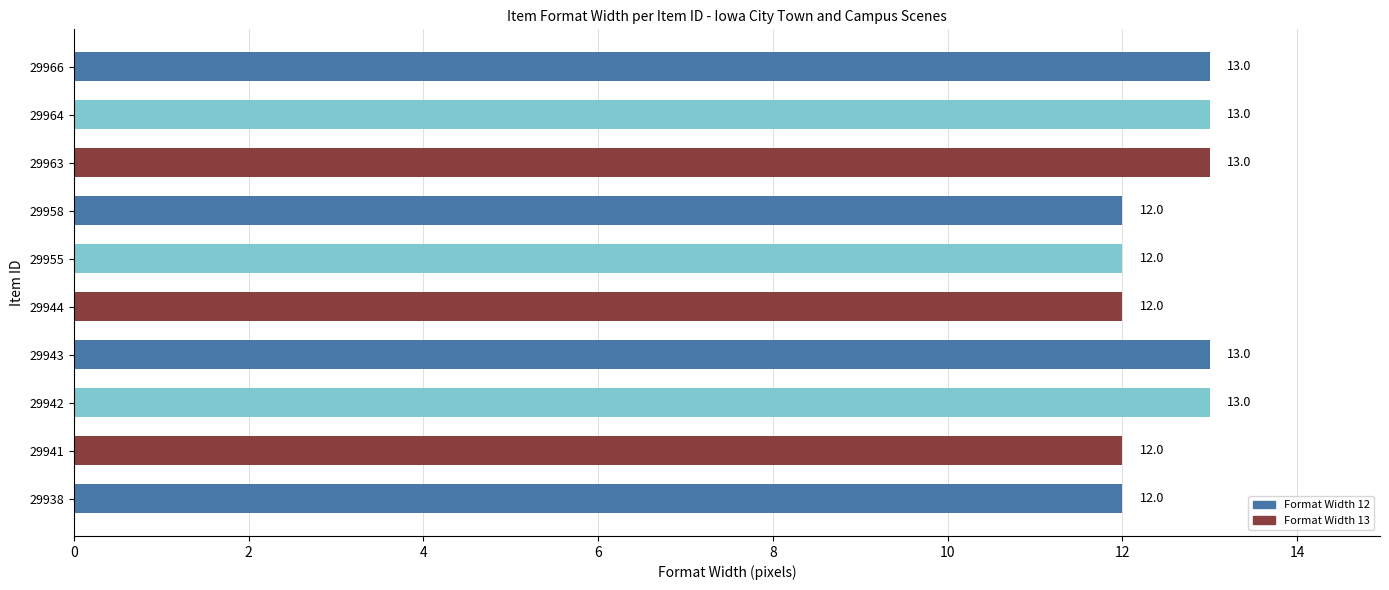

Approximately how many times larger is the value at 29964 compared to 29955?

1.1